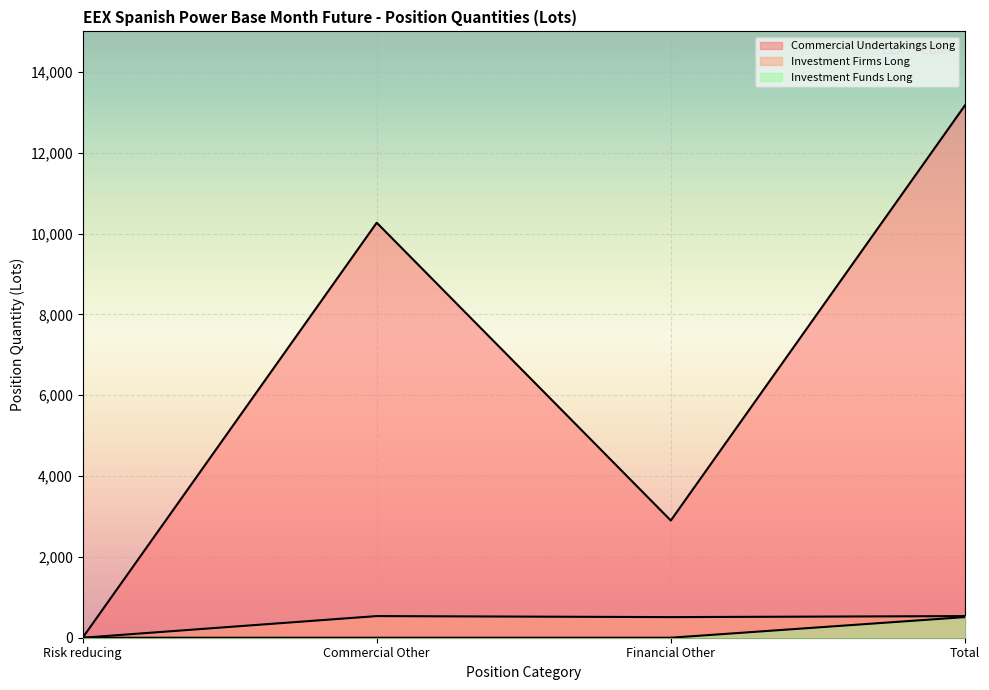

True or false: Investment Funds Long has more than 1 points higher than both neighbors.

False